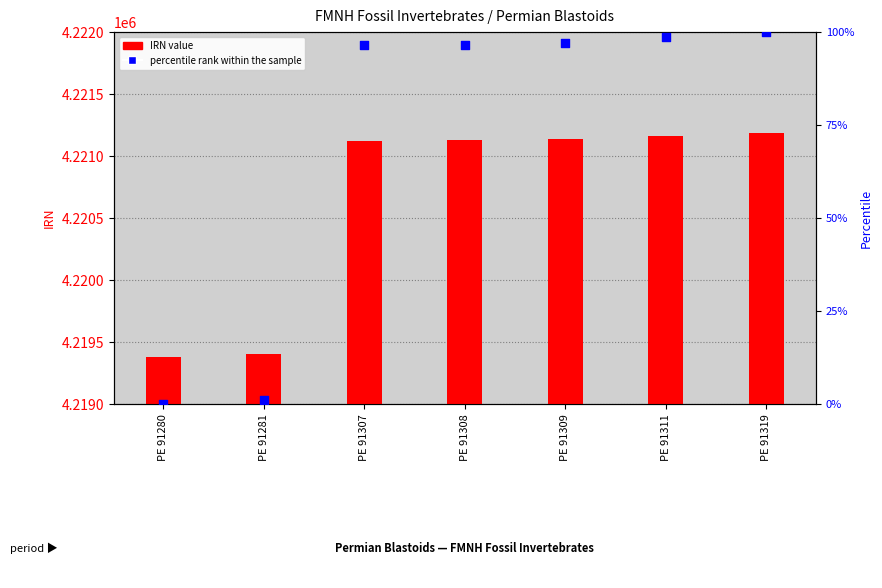

What are all the series names shown in the legend?

IRN value, percentile rank within the sample